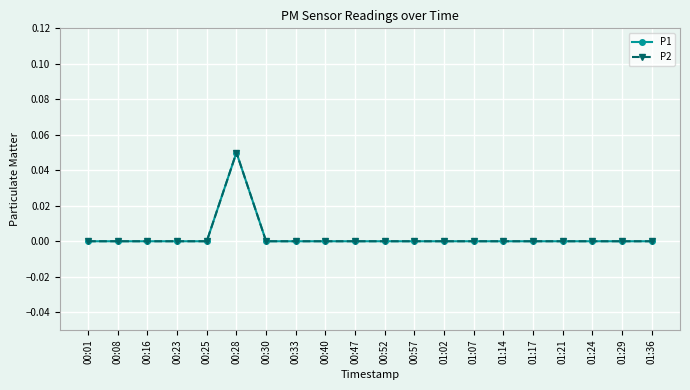

Rank the categories by P2 value from lowest to highest.

00:01, 00:08, 00:16, 00:23, 00:25, 00:30, 00:33, 00:40, 00:47, 00:52, 00:57, 01:02, 01:07, 01:14, 01:17, 01:21, 01:24, 01:29, 01:36, 00:28